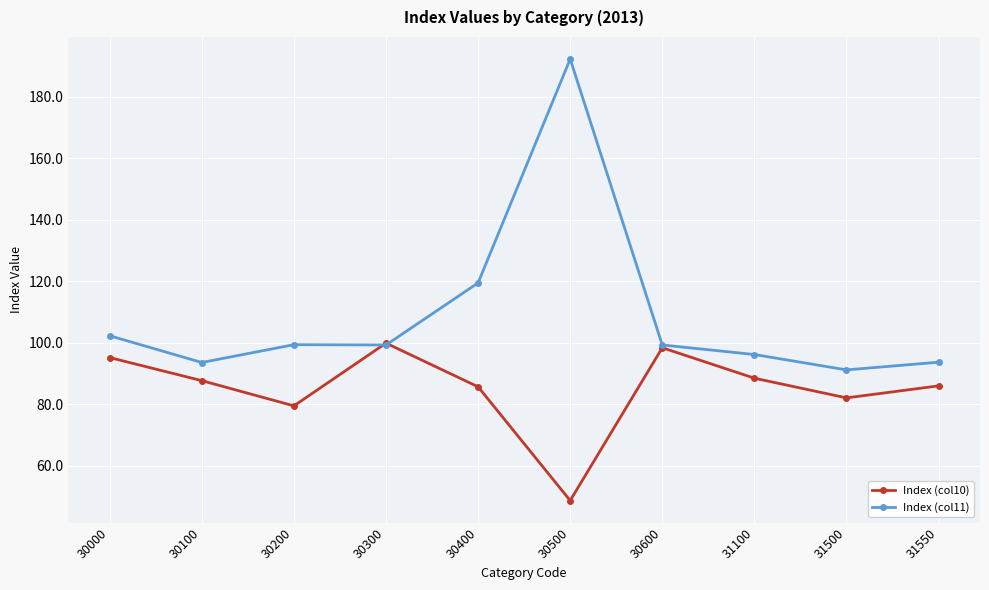

Rank the series by their average value, from highest to lowest.

Index (col11), Index (col10)